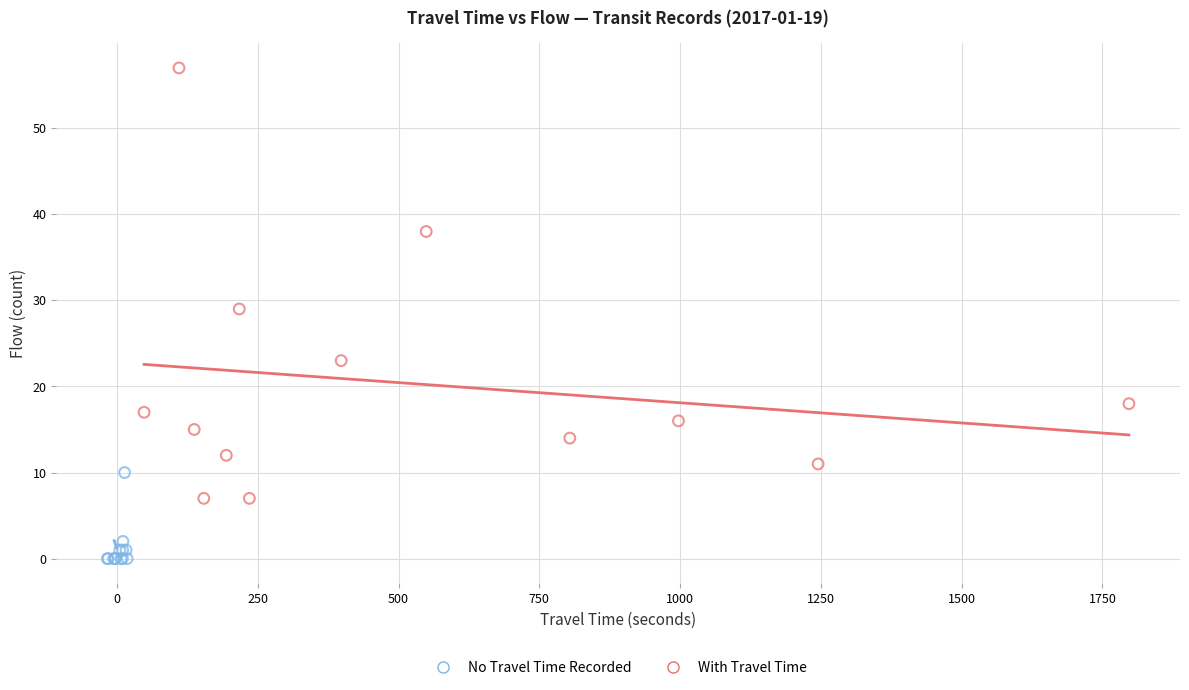

Which series has the widest spread of Y values?

With Travel Time